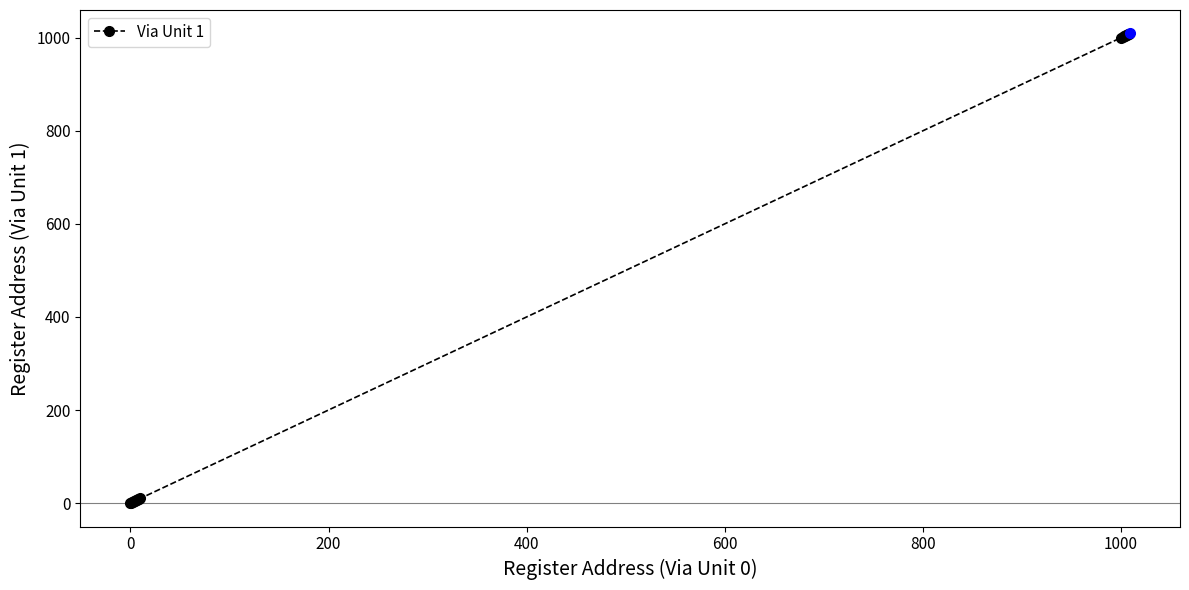

What is the value of the 18th point from the left?

1007